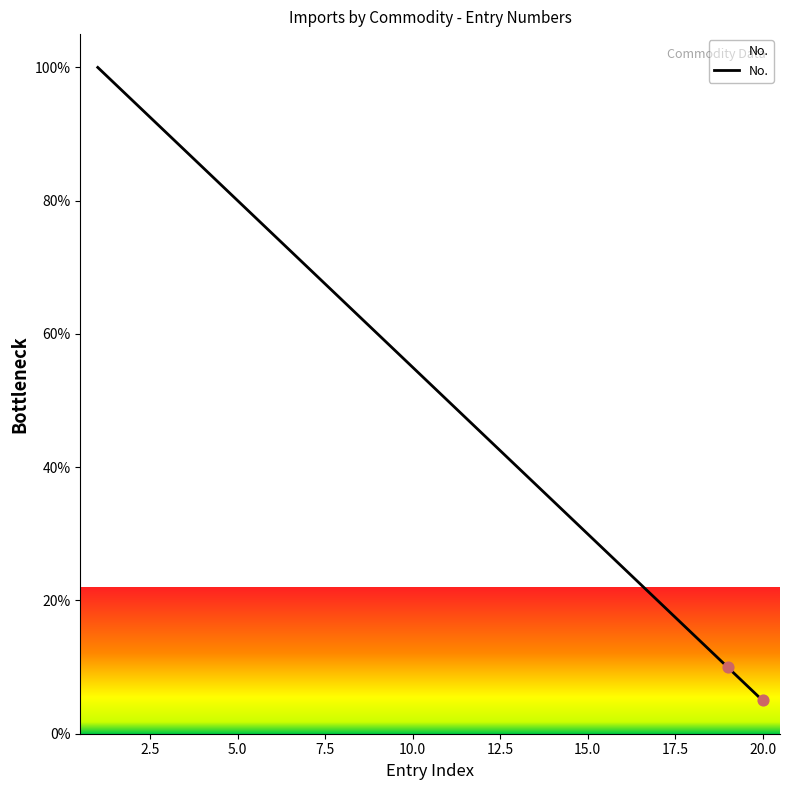

What is the greatest value displayed?

100.0